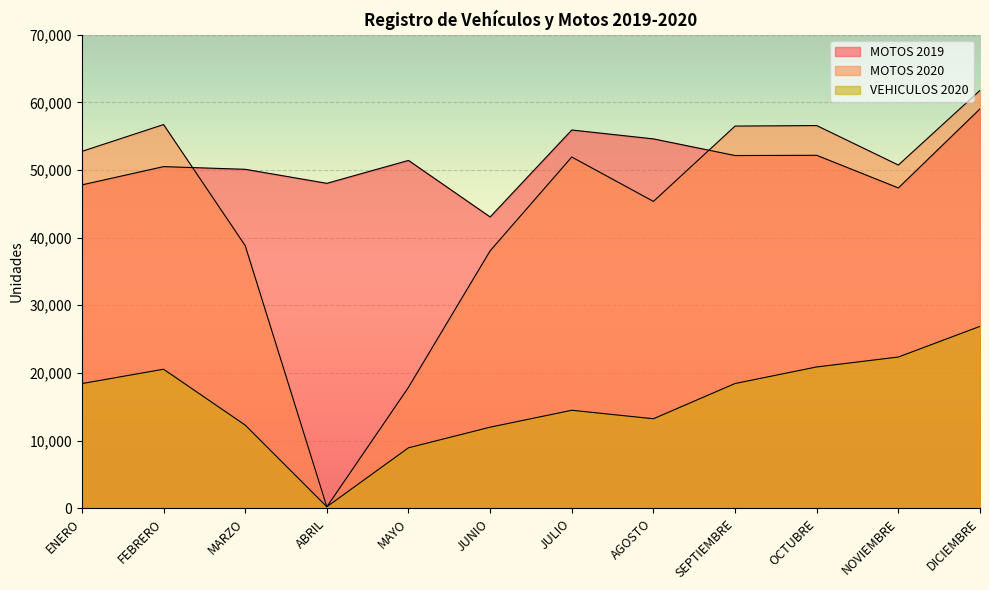

What value does the VEHICULOS 2020 series have at OCTUBRE?

20886